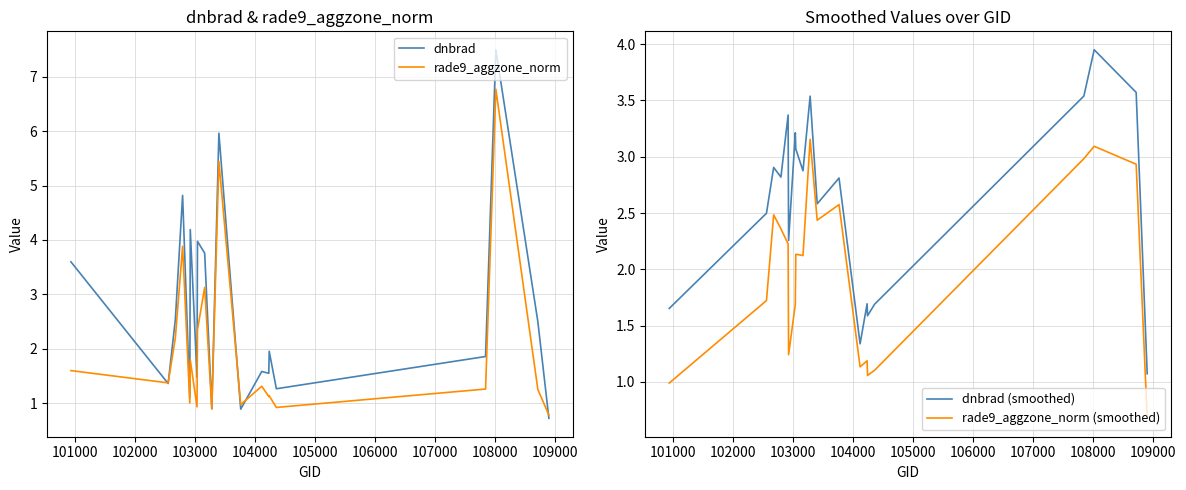

What is the maximum value for rade9_aggzone_norm?

6.8